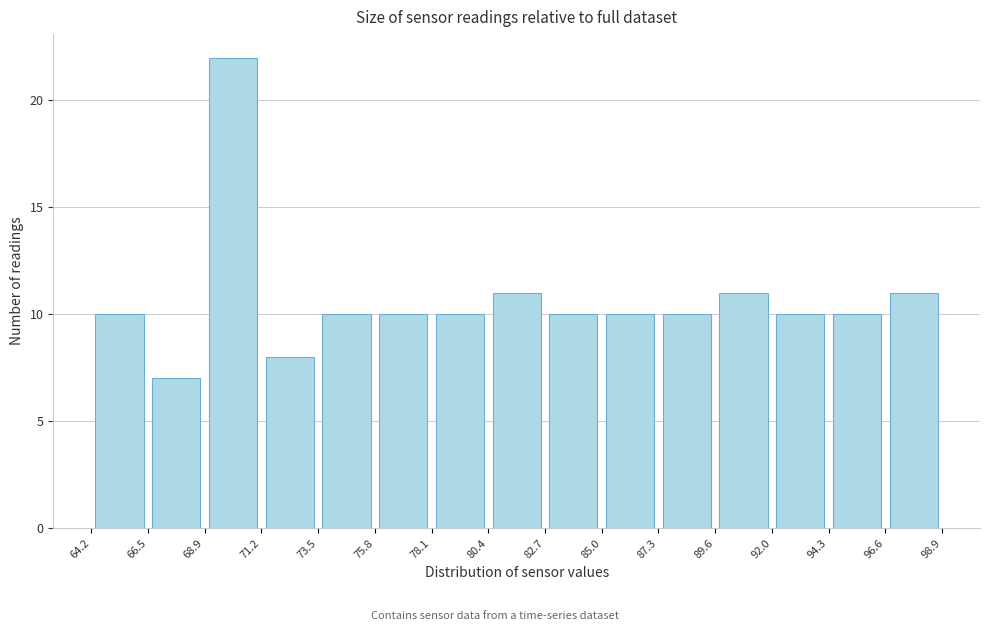

Reading left to right, list every bar in this chart as the range it spans on the x-axis followed by its height. The values are not printed on the chart, so give them approximately, as read against the axis.

64.2 to 66.5: 10
66.5 to 68.9: 7
68.9 to 71.2: 22
71.2 to 73.5: 8
73.5 to 75.8: 10
75.8 to 78.1: 10
78.1 to 80.4: 10
80.4 to 82.7: 11
82.7 to 85.0: 10
85.0 to 87.3: 10
87.3 to 89.6: 10
89.6 to 92.0: 11
92.0 to 94.3: 10
94.3 to 96.6: 10
96.6 to 98.9: 11